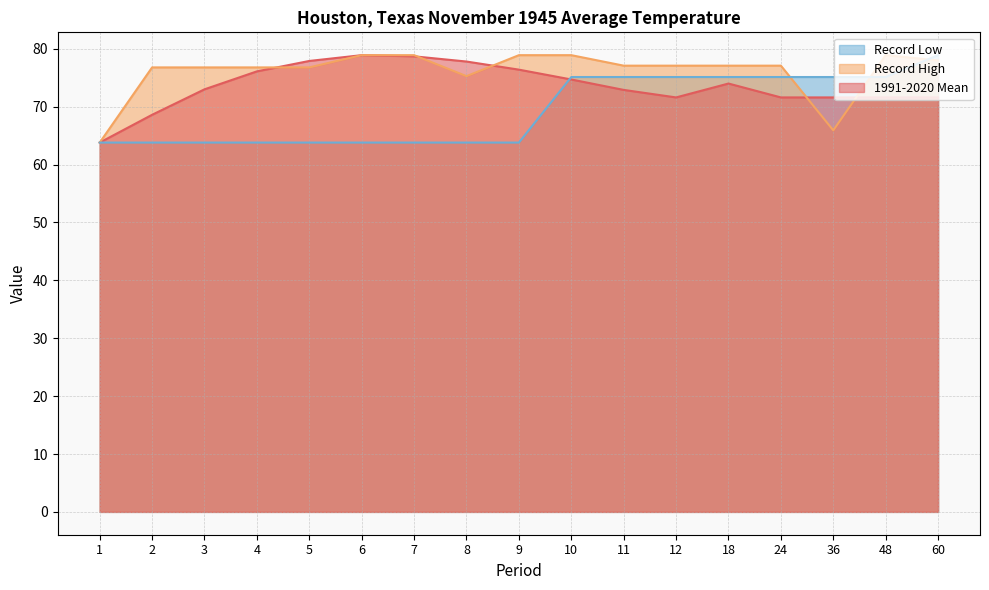

What is the value of the 1991-2020 Mean point at the 9th from the left?

76.4